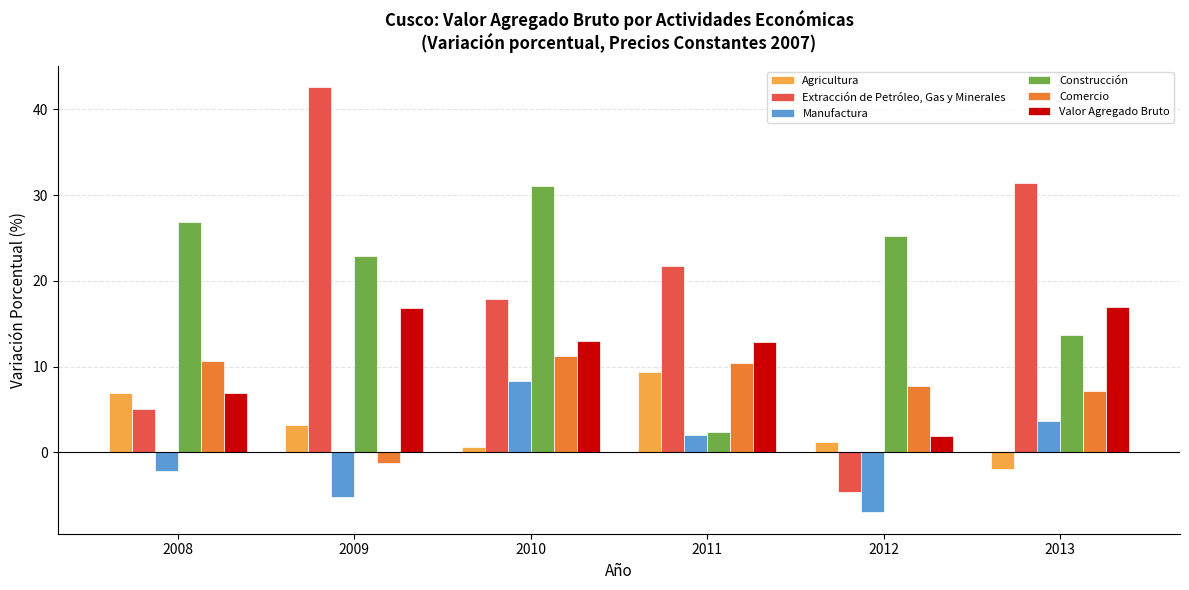

Where is Extracción de Petróleo, Gas y Minerales nearest to the value 18?

2010